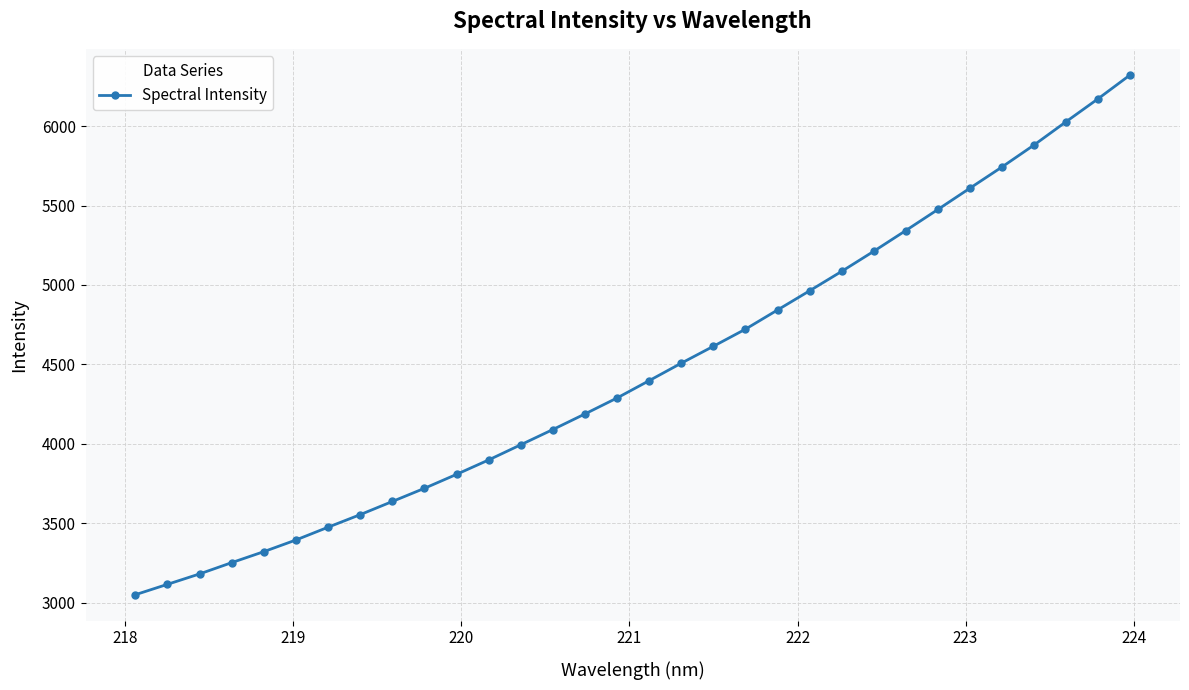

What is the value of the 15th point from the left?

4188.4